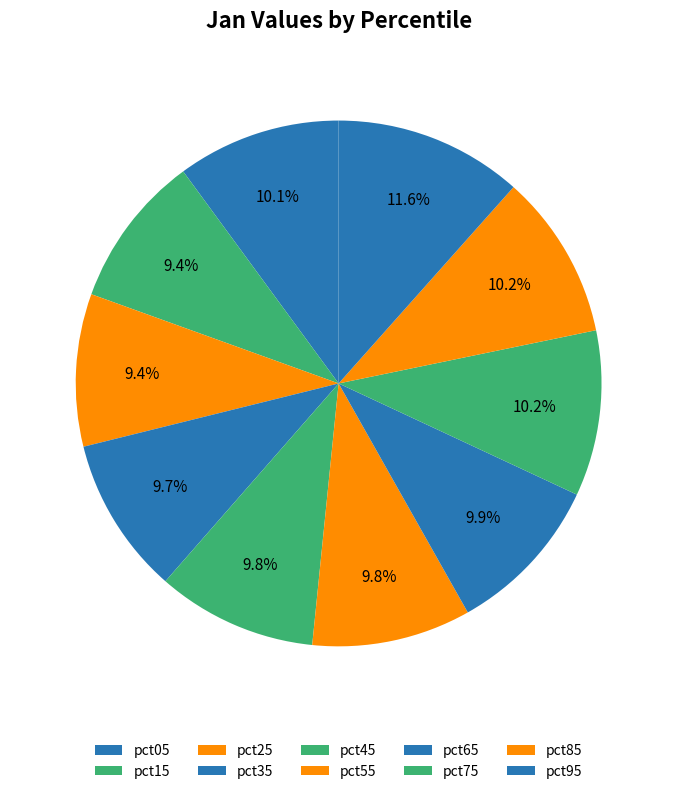

Is it true that pct55 is 3% of the pie?

False